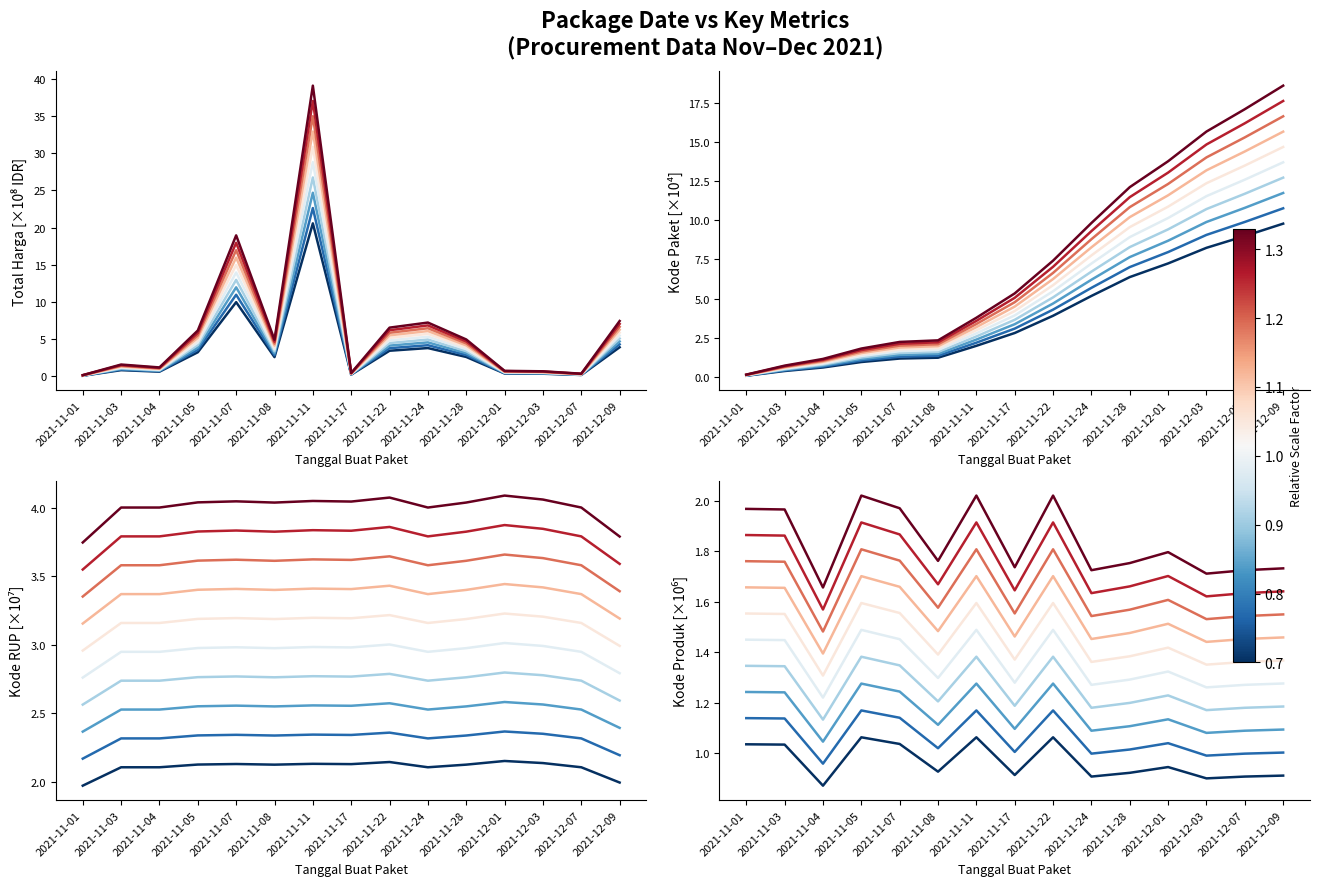

At which category is the sum across all series the highest?

2021-11-11